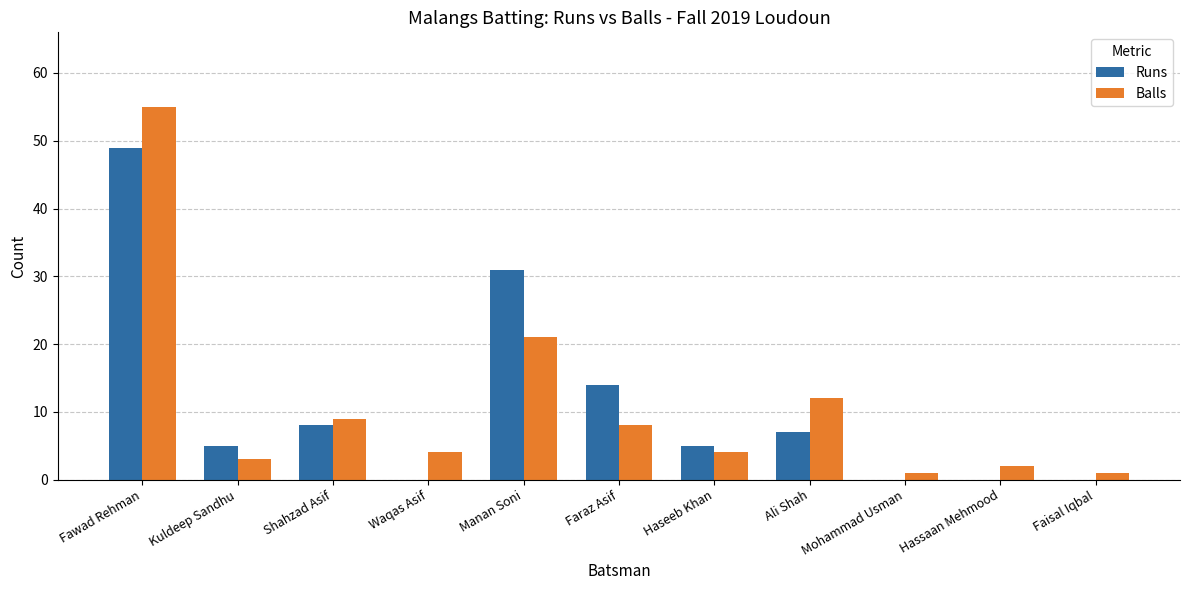

At which category is the sum across all series the highest?

Fawad Rehman